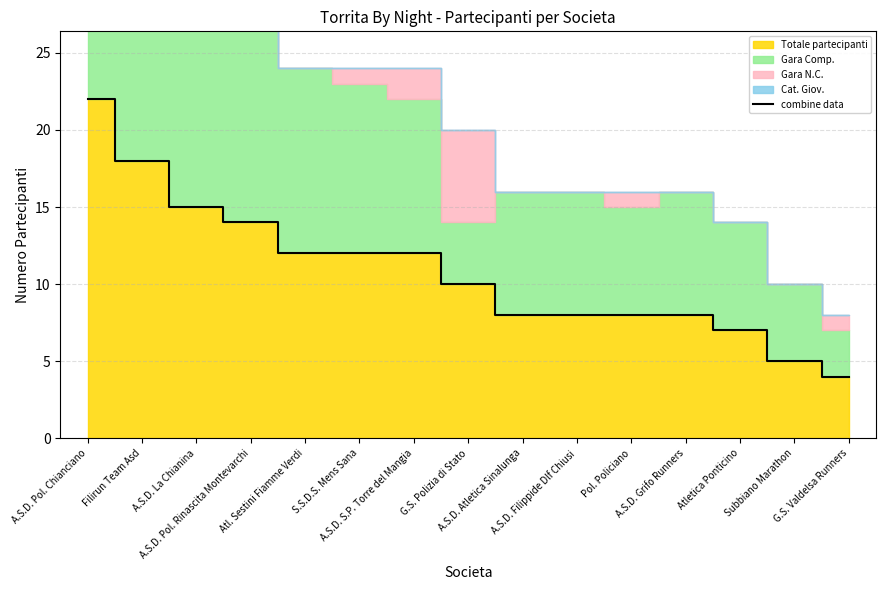

What is the change in value from A.S.D. La Chianina to A.S.D. Atletica Sinalunga?

-7